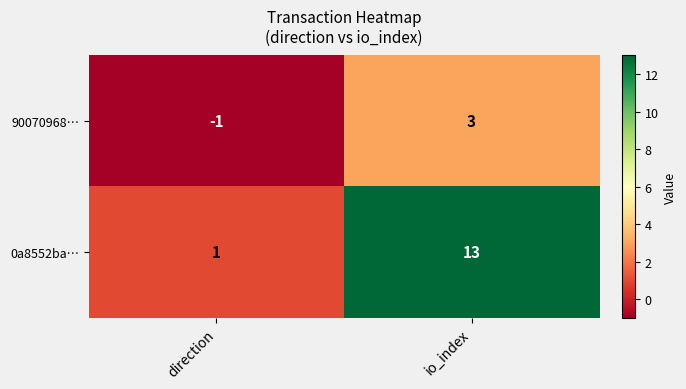

What is the highest value of the 0a8552ba… series?

13